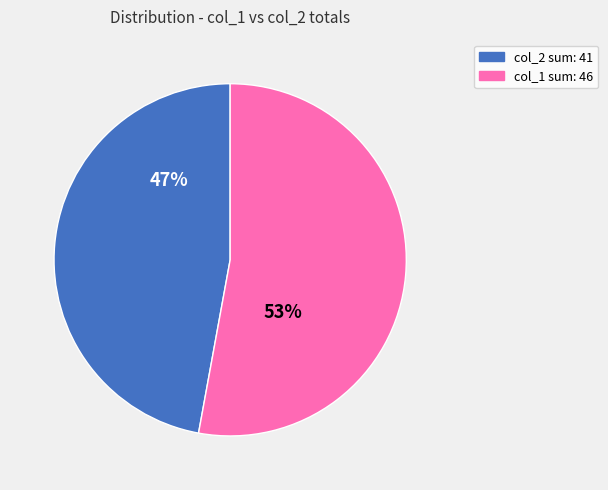

To the nearest percent, what is the difference between the largest and smallest slice percentages?

6%